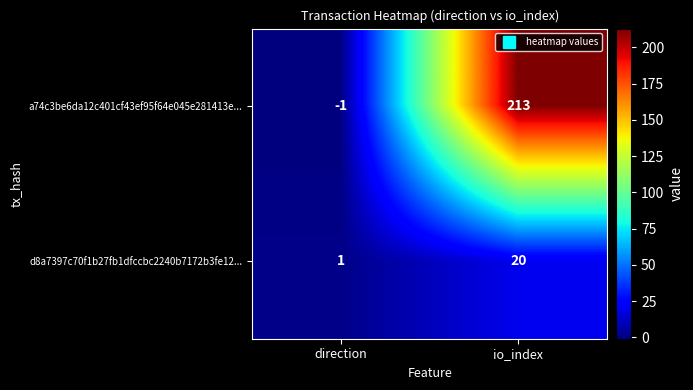

The a74c3be6da12c401cf43ef95f64e045e281413e... series shows 213 at io_index. True or false?

True